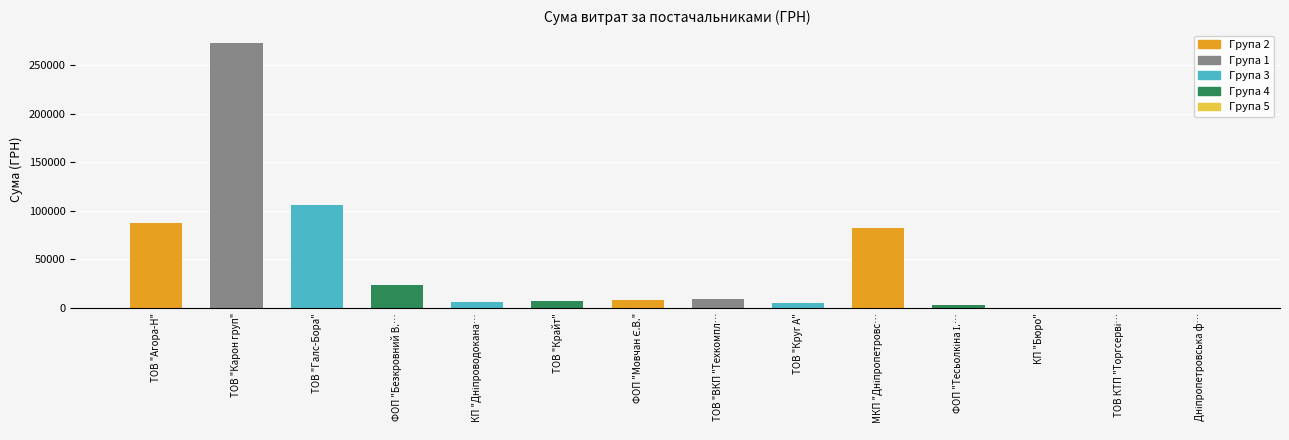

Reading left to right, transcribe all the data shown in this chart.

ТОВ "Агора-Н"=87516.9	ТОВ "Карон груп"=272422.2	ТОВ "Галс-Бора"=106147.3	ФОП "Безкровний В.А."=23453.3	КП "Дніпроводоканал"=6109.0	ТОВ "Крайт"=7730.8	ФОП "Мовчан Є.В."=7889.8	ТОВ "ВКП "Техкомплект"=9270.0	ТОВ "Круг А"=4802.1	МКП "Дніпропетровські міські теплові мережі"=82834.0	ФОП "Тесьолкіна І.Ю."=3387.1	КП "Бюро"=84.5	ТОВ КТП "Торгсервіс-Дніпро"=264.6	Дніпропетровська філія ПАТ "Укртелеком"=355.0